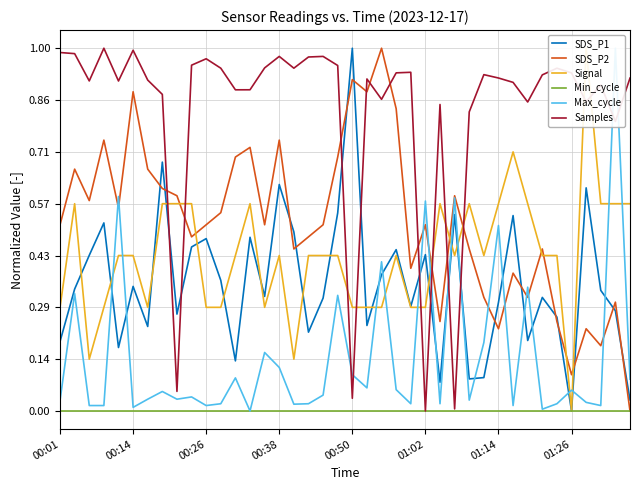

In Max_cycle, how many points are lower than both neighbors (excluding endpoints)?

12